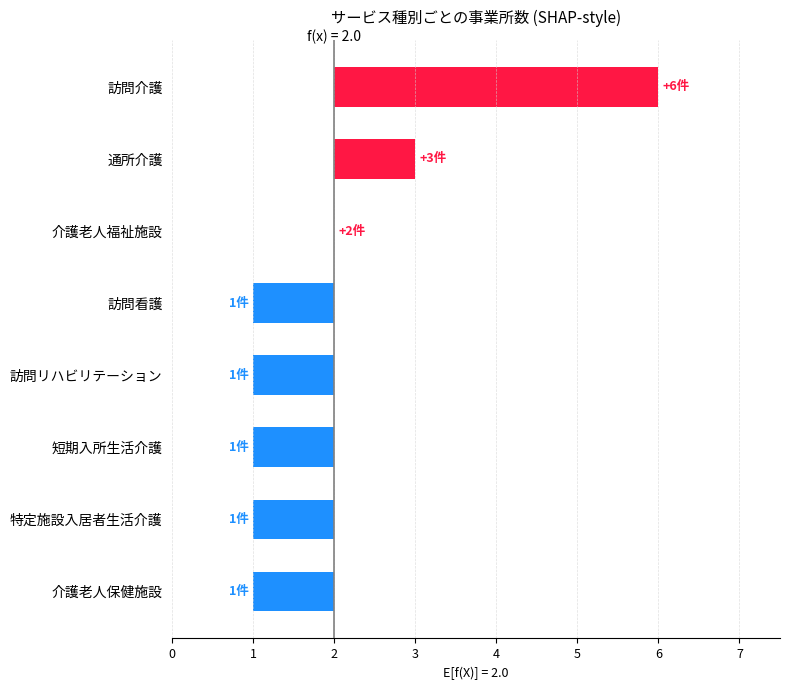

How many distinct data groups are displayed?

1